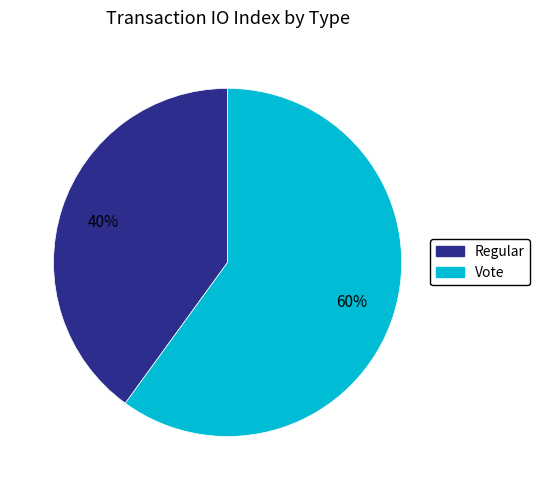

Approximately how many times larger is the value at Vote compared to Regular?

1.5